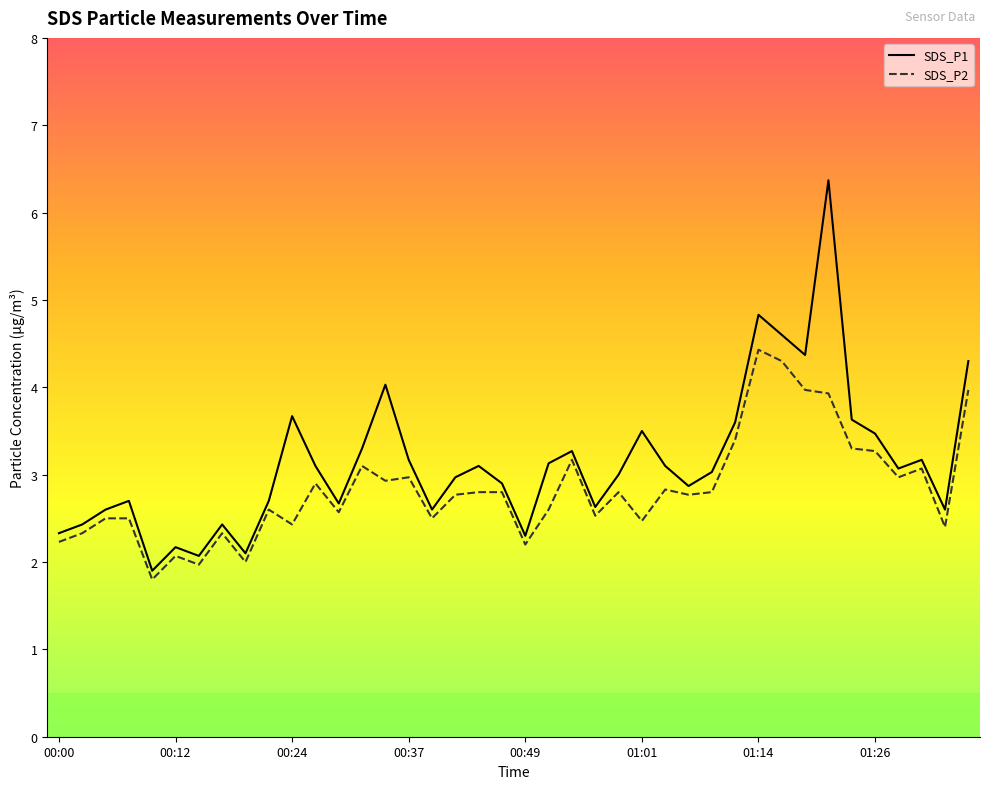

At which category is the sum across all series the highest?

01:21